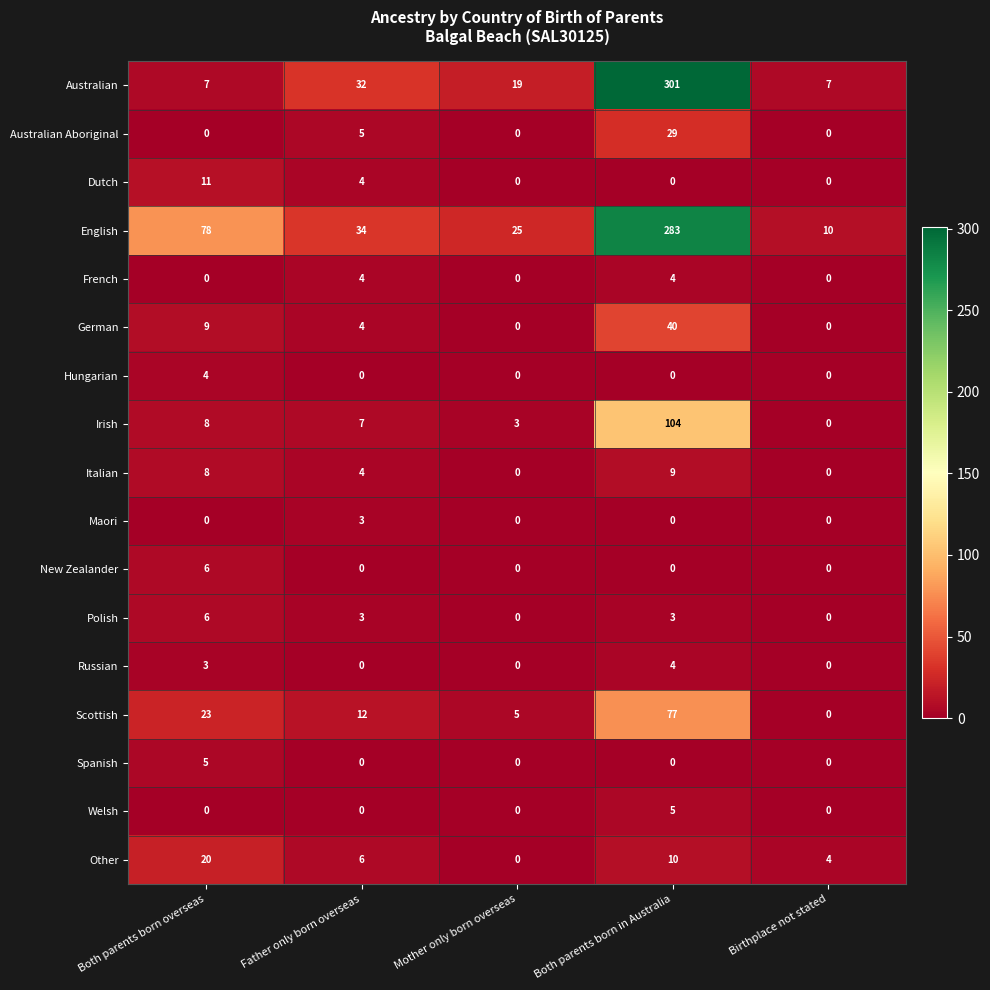

True or false: English has a value of 17 at Both parents born overseas.

False